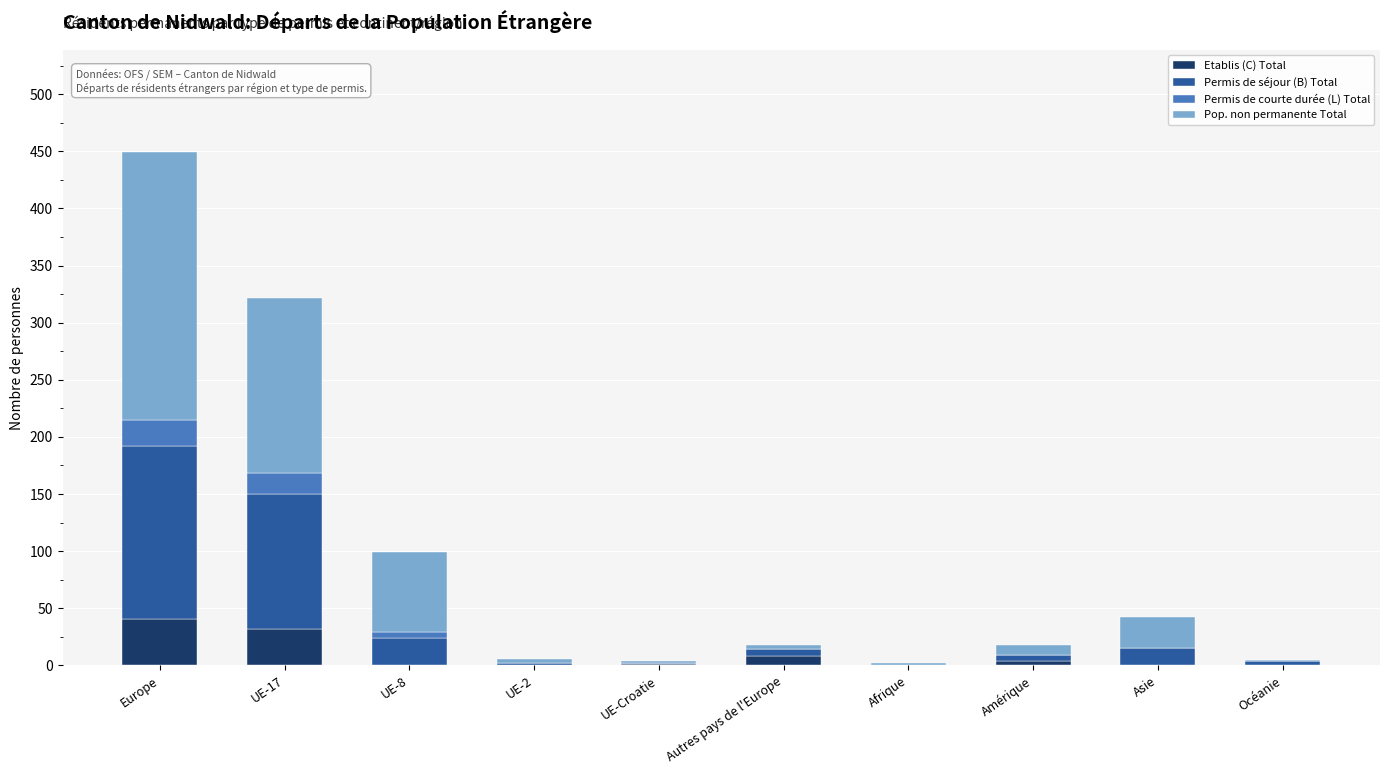

What is the total value across all series at UE-17?

322